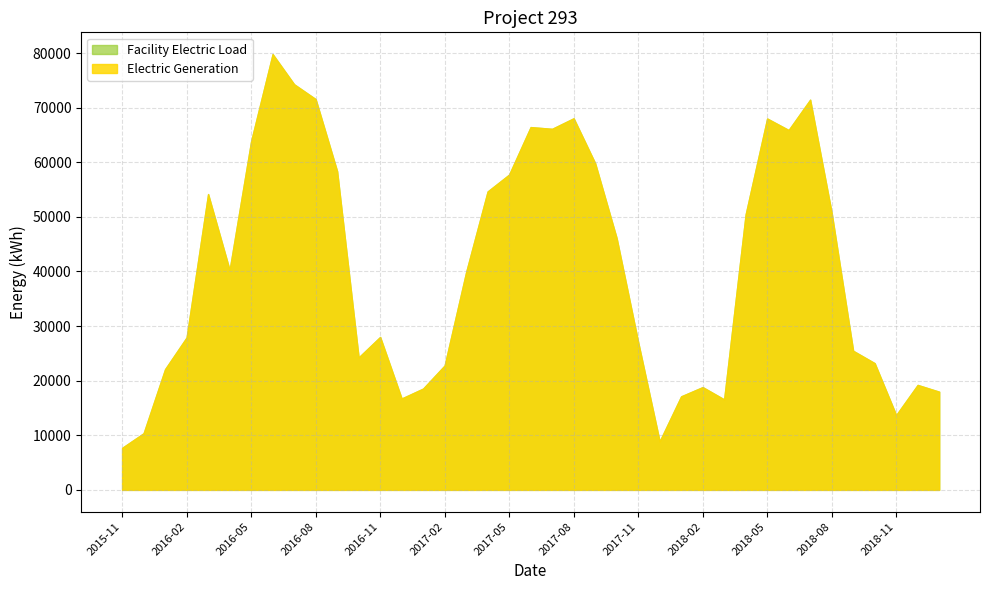

Which series has the largest range (max minus min)?

Electric Generation